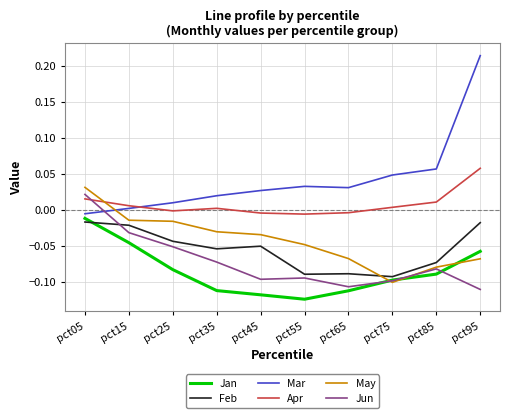

Is it true that Mar equals 0.1 at pct75?

False